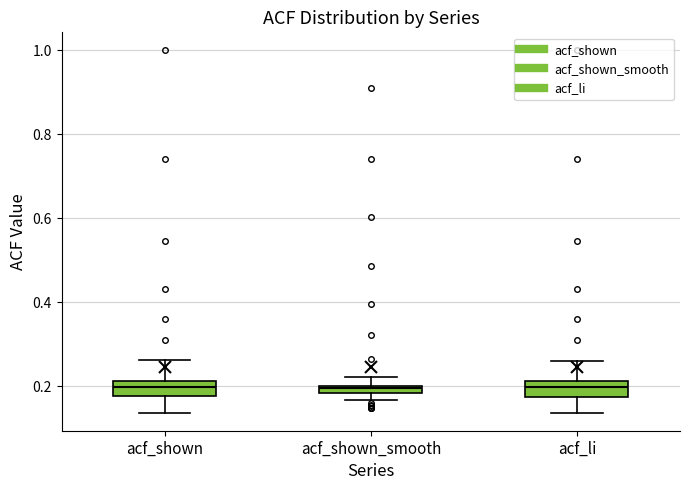

Where is the upper edge of the box for acf_shown_smooth on the y-axis? The values are not printed on the chart, so give them approximately, as read against the axis.

0.20